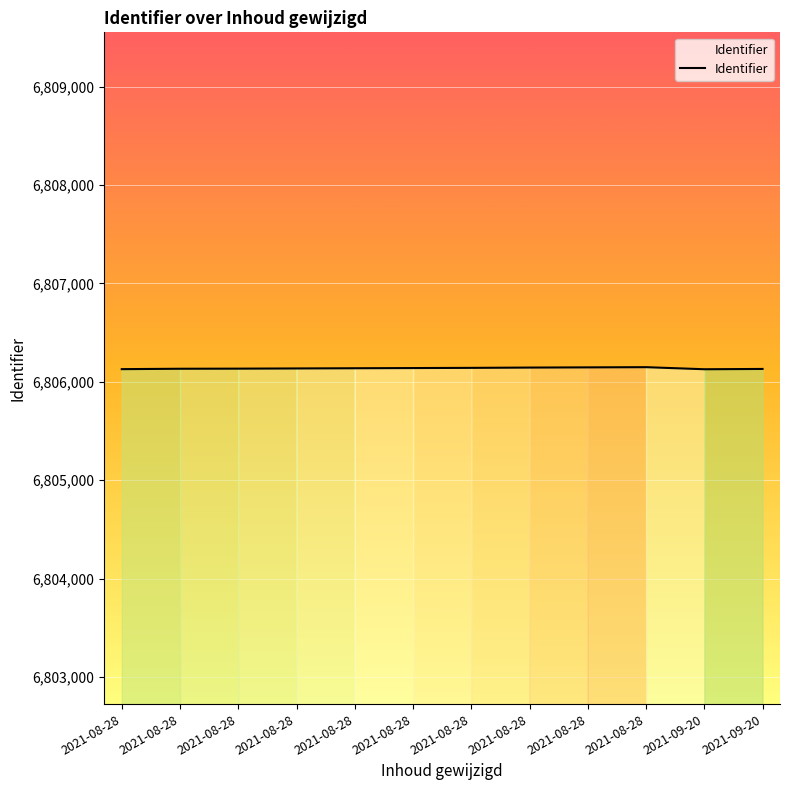

Reading left to right, what are all the values shown in this chart?

2021-08-28=6806129	2021-08-28=6806133	2021-08-28=6806134	2021-08-28=6806136	2021-08-28=6806138	2021-08-28=6806140	2021-08-28=6806142	2021-08-28=6806145	2021-08-28=6806147	2021-08-28=6806149	2021-09-20=6806128	2021-09-20=6806131